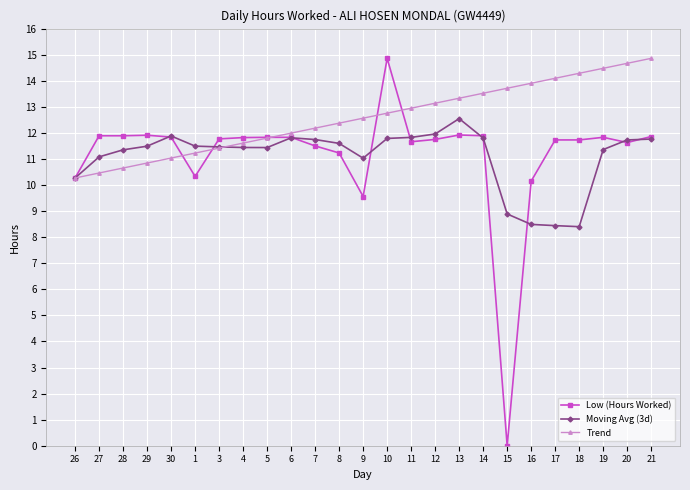

What is the difference between the second highest and second lowest values in the Low (Hours Worked) series?

2.4